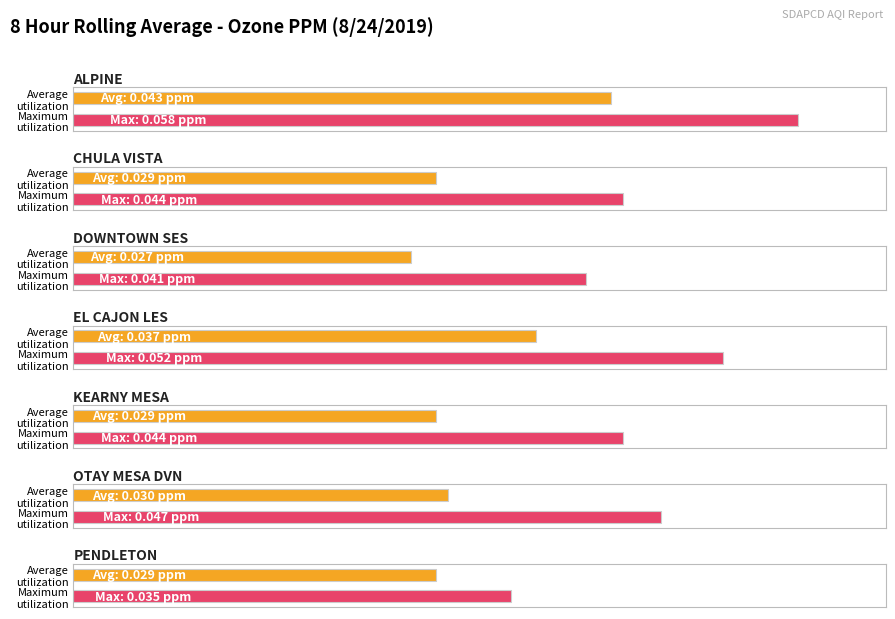

The Max series shows 0.1 at EL CAJON LES. True or false?

False